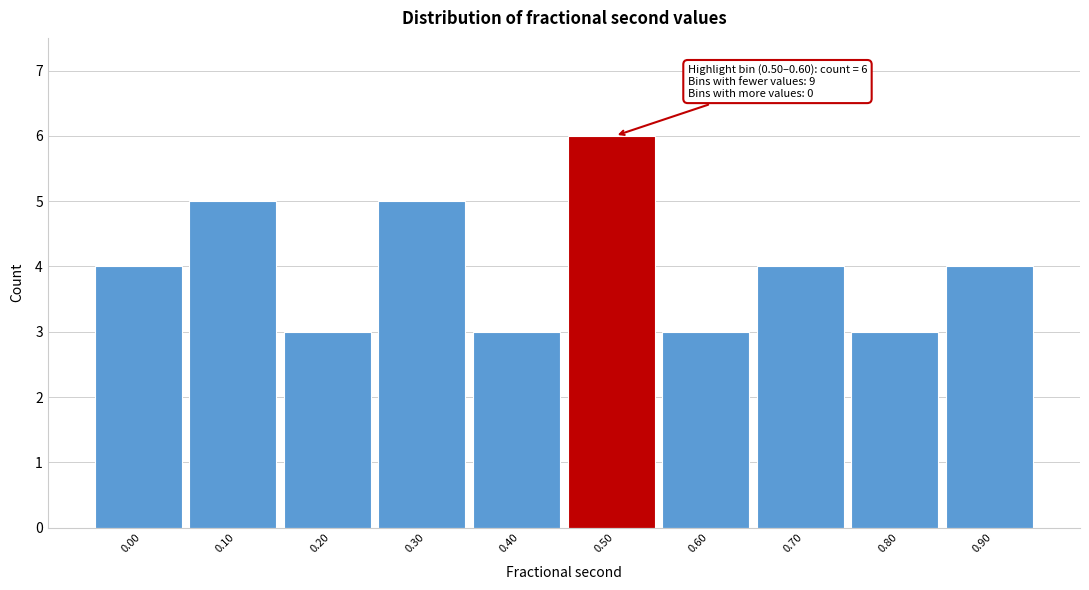

Reading left to right, transcribe all the data shown in this chart.

4	5	3	5	3	6	3	4	3	4